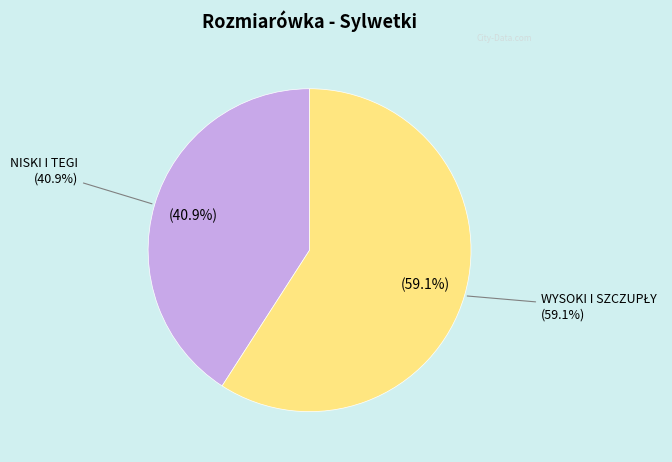

Between 29 and 30, which is larger?

30